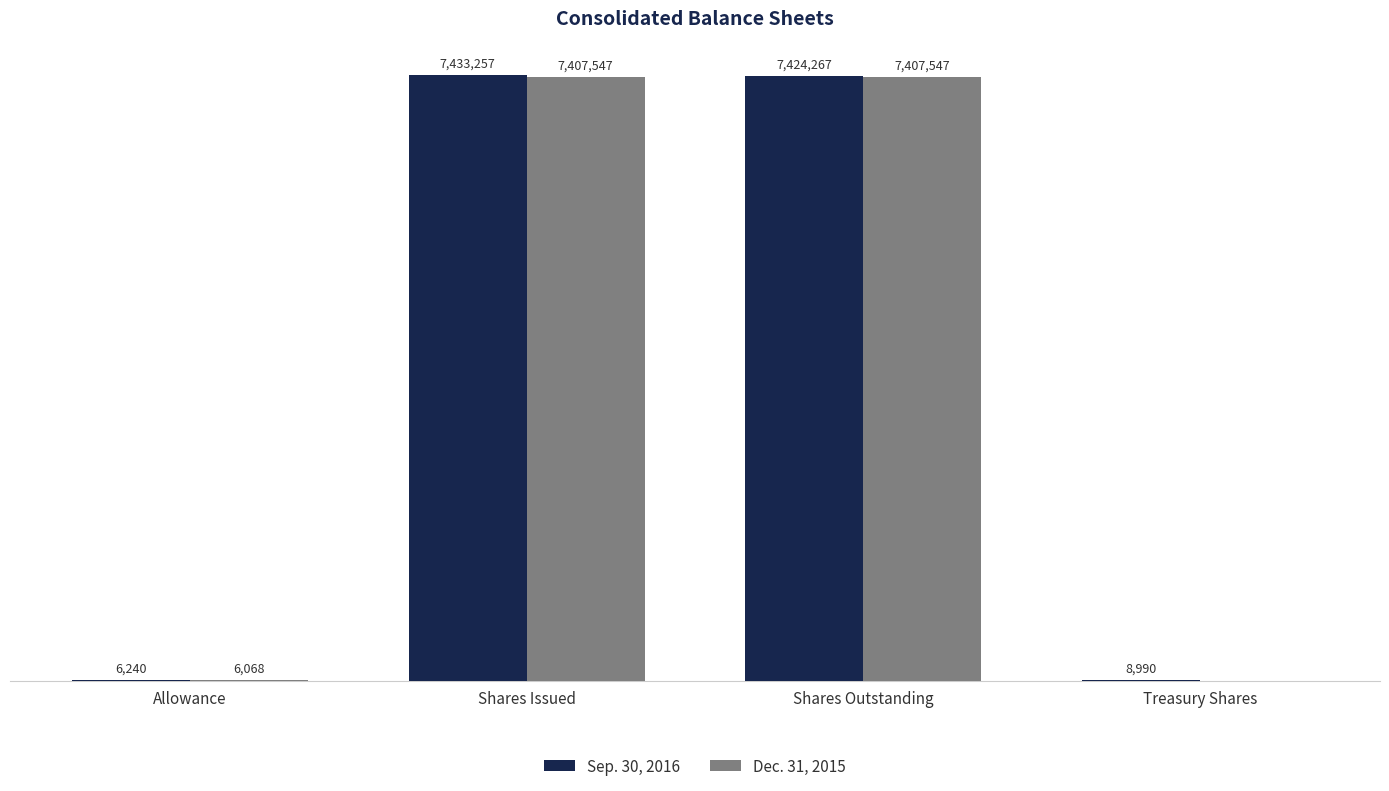

What is the value of the Sep. 30, 2016 bar at the 3rd from the left?

7424267